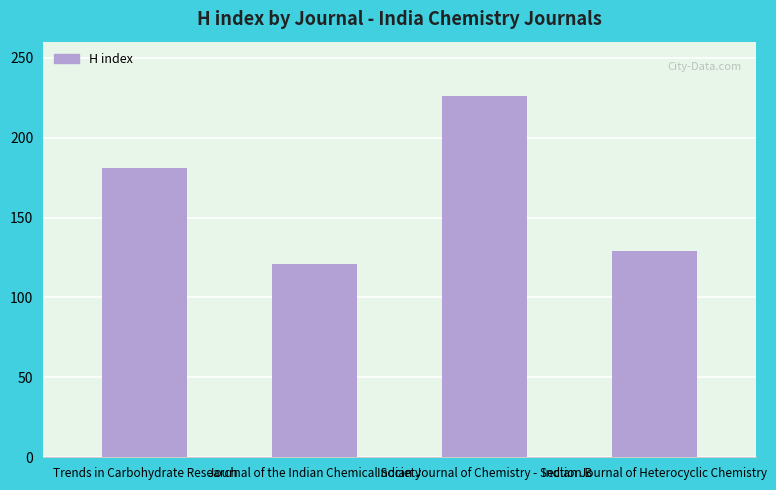

At which category does the chart reach its minimum across all series?

Journal of the Indian Chemical Society